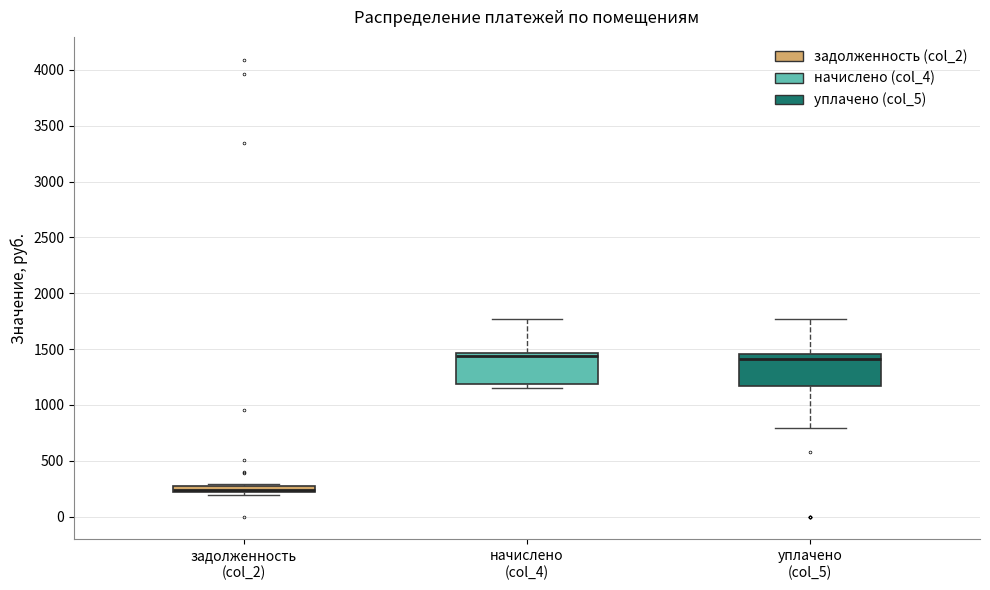

Which box's median line is the lowest?

задолженность (col_2)